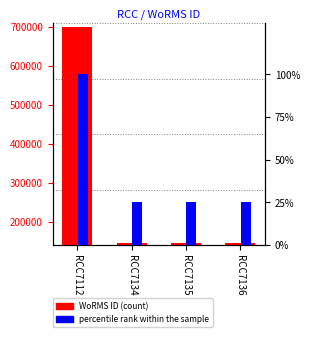

Is the value of WoRMS ID at RCC7134 greater than the value of percentile rank within the sample at RCC7136?

Yes